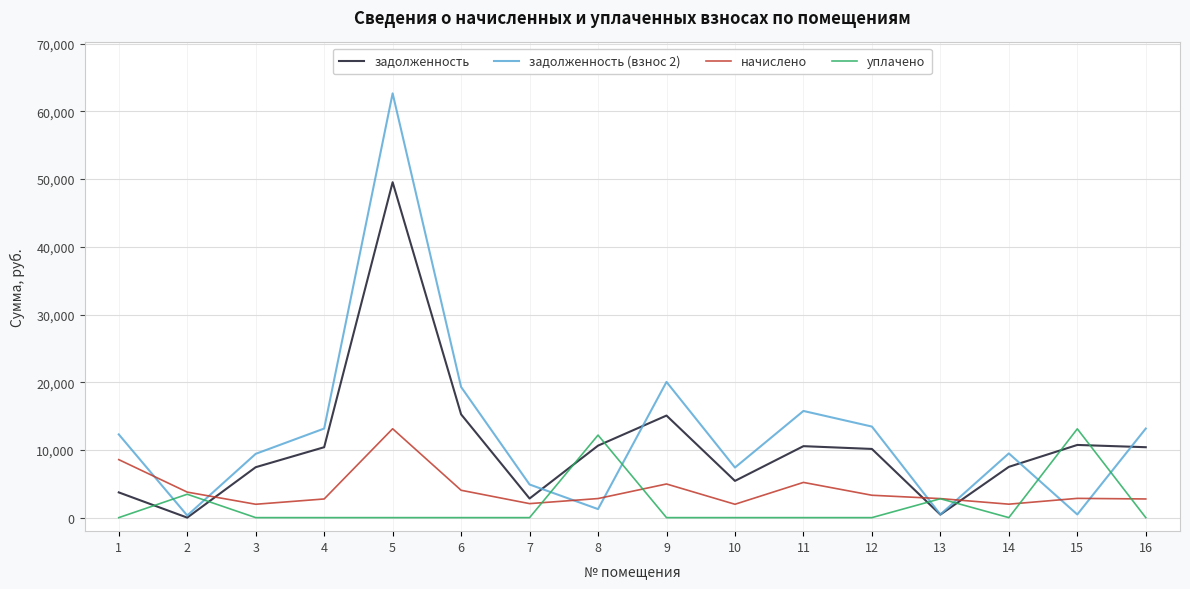

True or false: задолженность and задолженность (взнос 2) cross at least once.

True